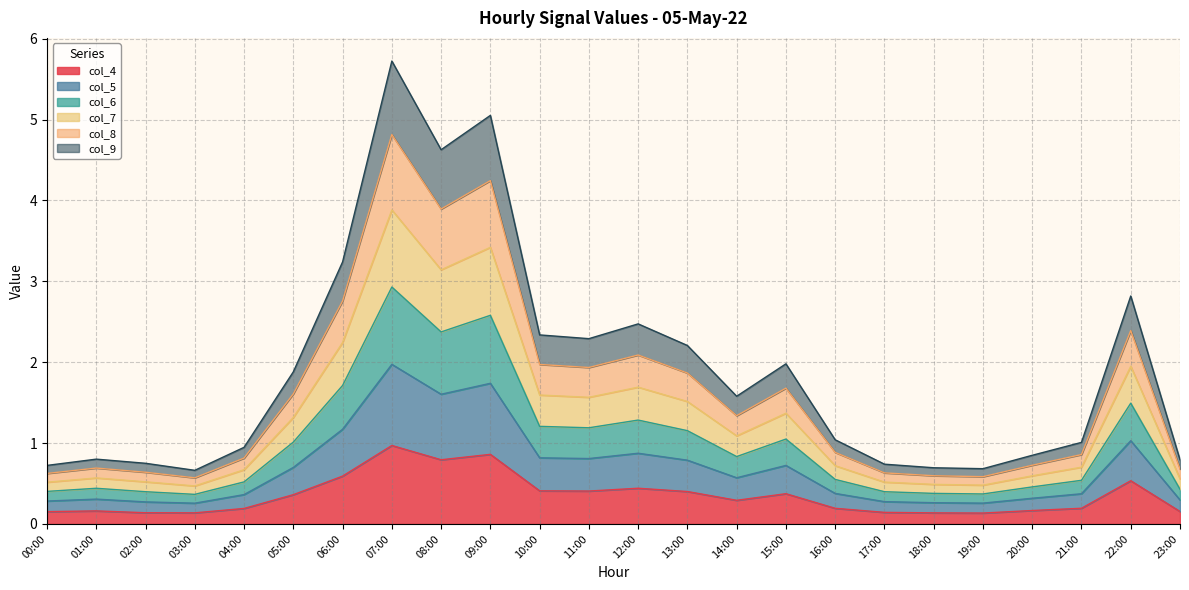

What is the highest value of the col_4 series?

1.0